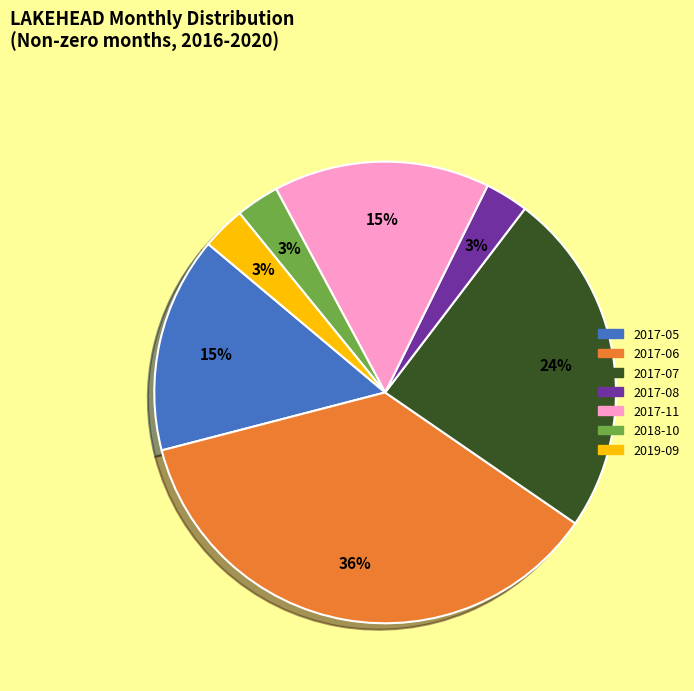

Is it true that 2017-06 is 36% of the pie?

True